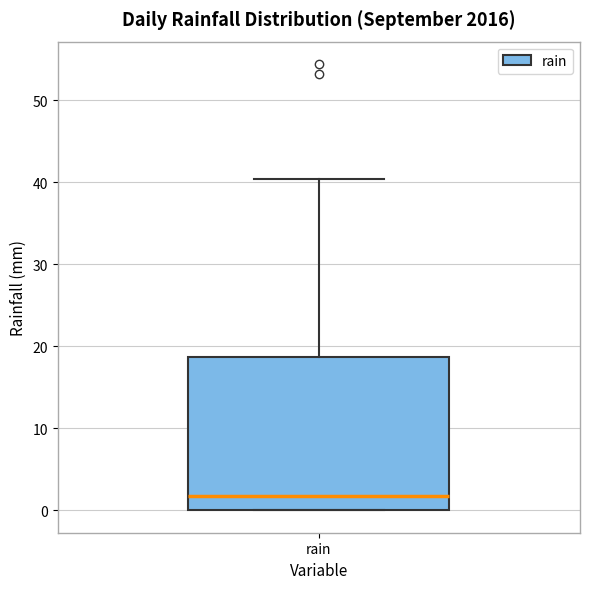

Where is the upper edge of the box for rain on the y-axis? The values are not printed on the chart, so give them approximately, as read against the axis.

19